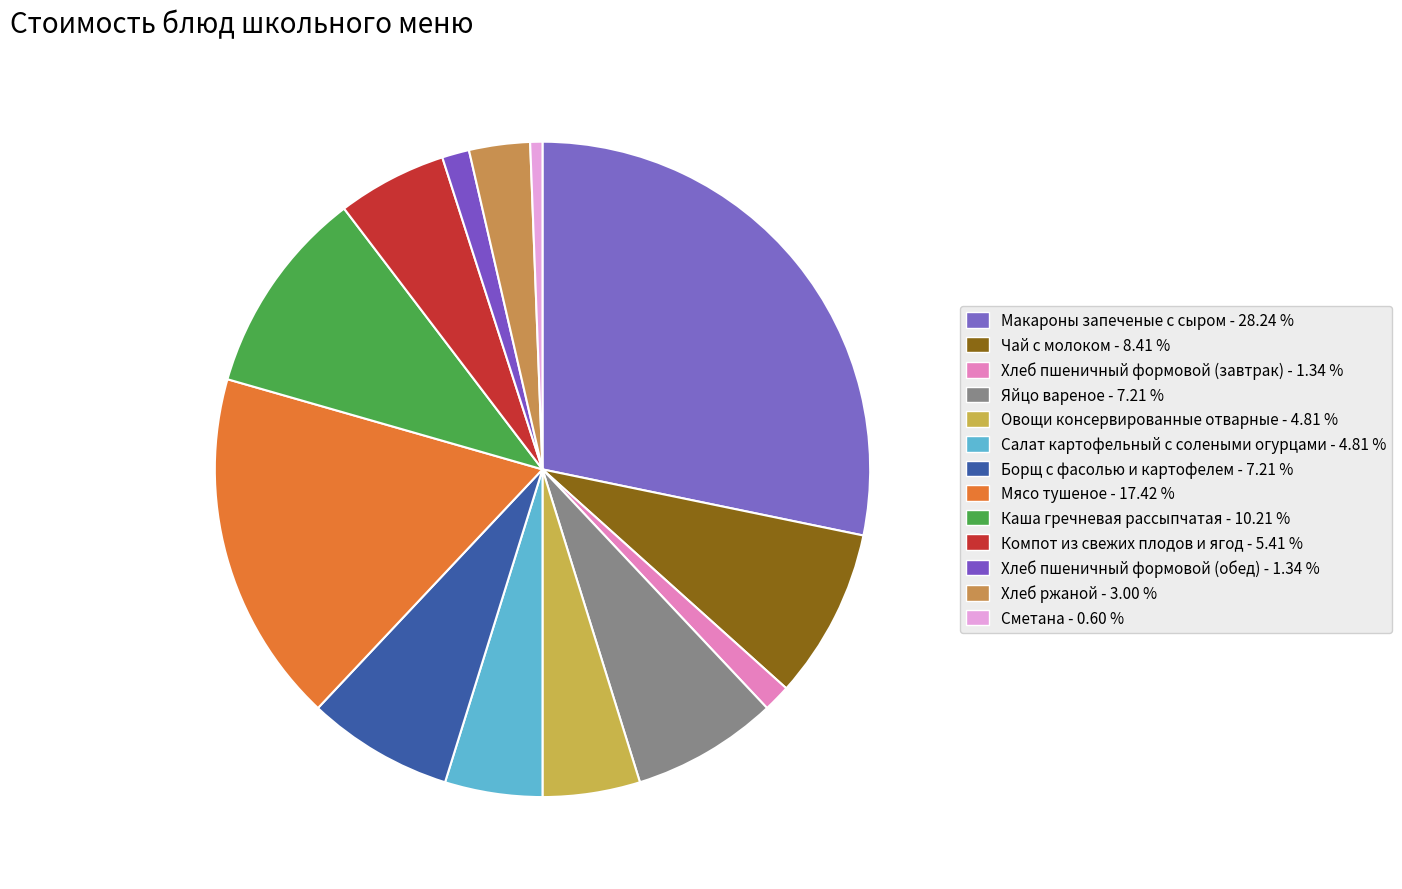

What portion of the pie excludes Яйцо вареное?

92.8%